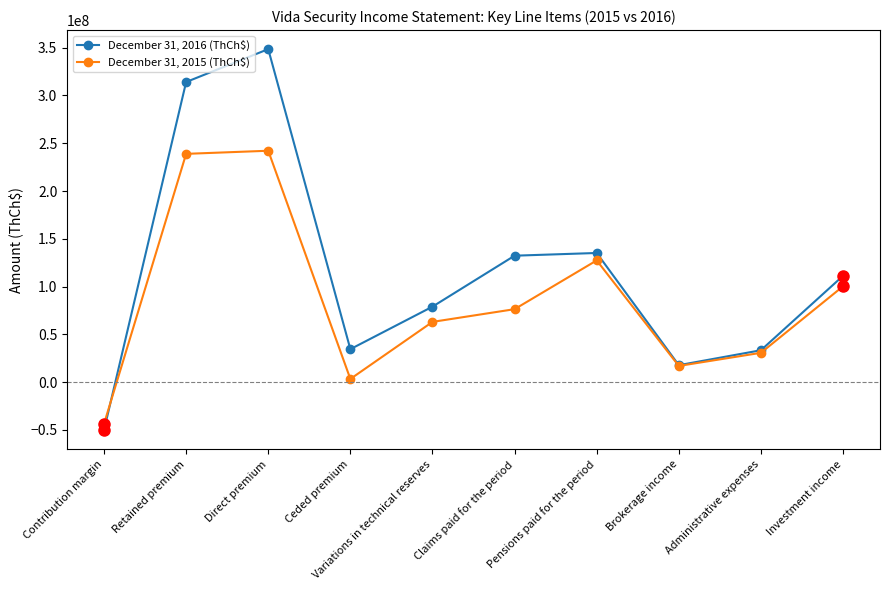

True or false: December 31, 2016 (ThCh$) has a value of 34429146 at Ceded premium.

True